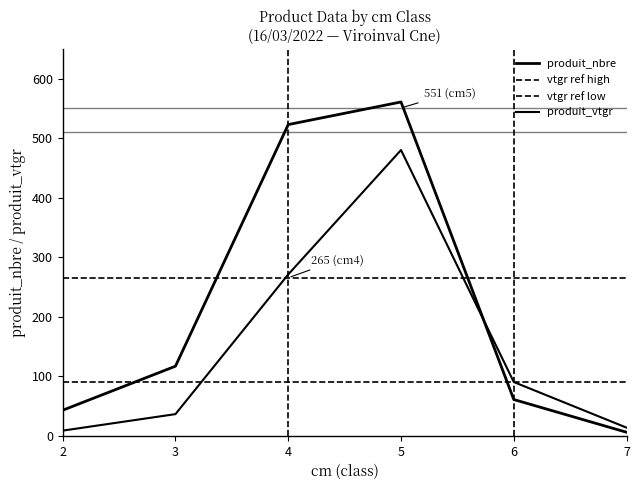

Between 6 and 2, which series saw the biggest shift?

produit_vtgr